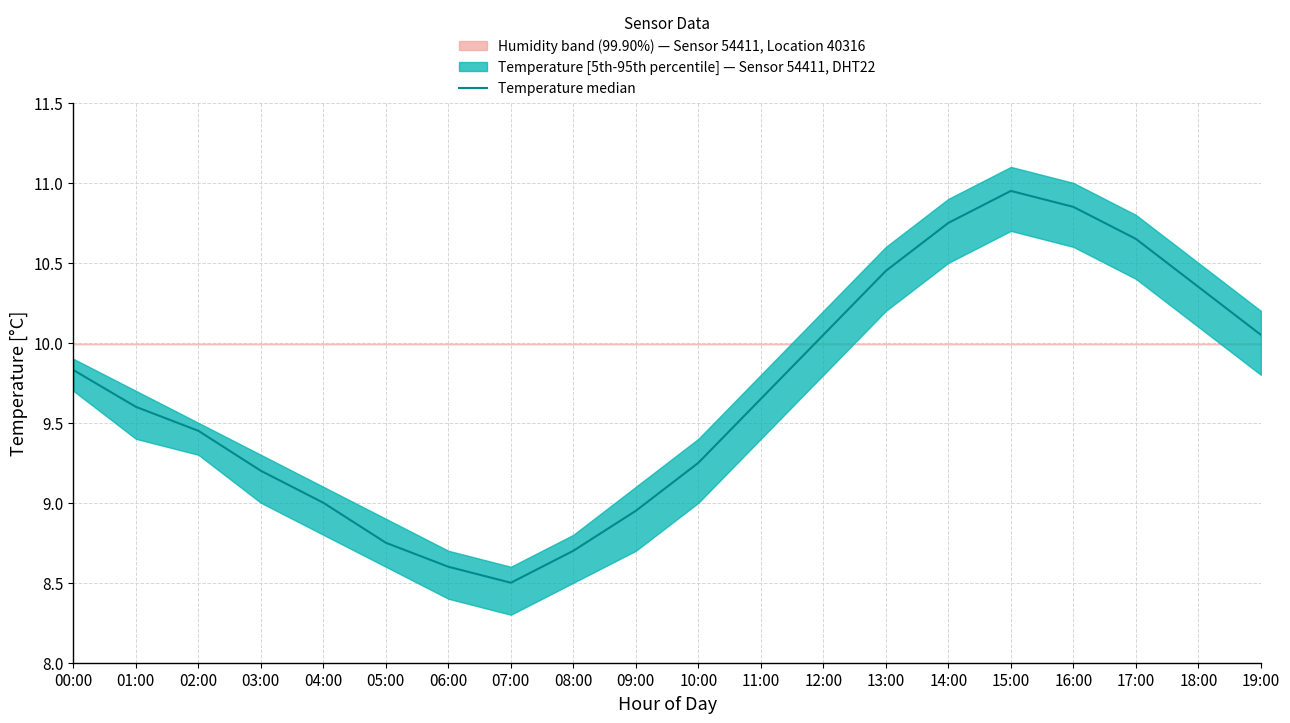

What position from the right is 08:00?

12